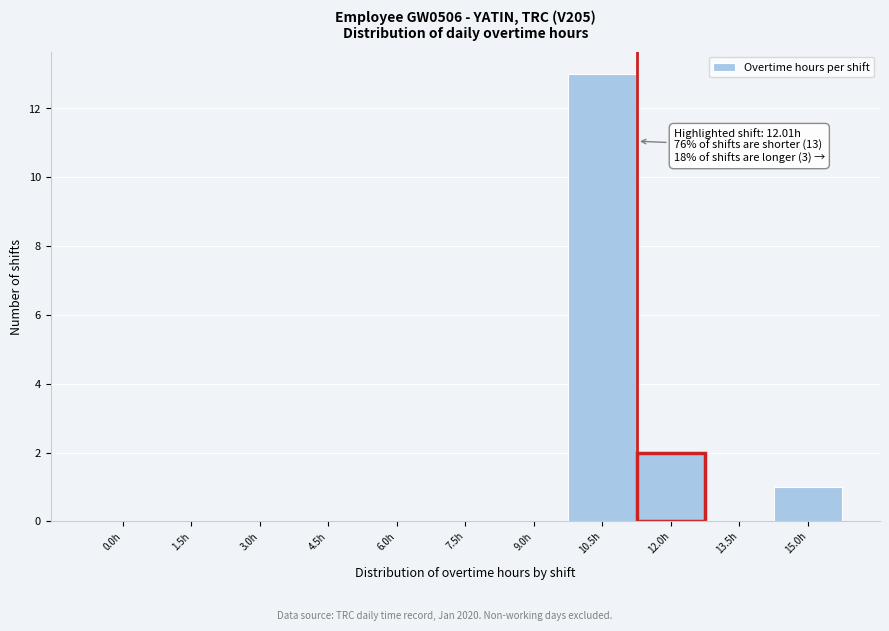

Reading left to right, what are all the values shown in this chart?

0.0h=0	1.5h=0	3.0h=0	4.5h=0	6.0h=0	7.5h=0	9.0h=0	10.5h=13	12.0h=2	13.5h=0	15.0h=1